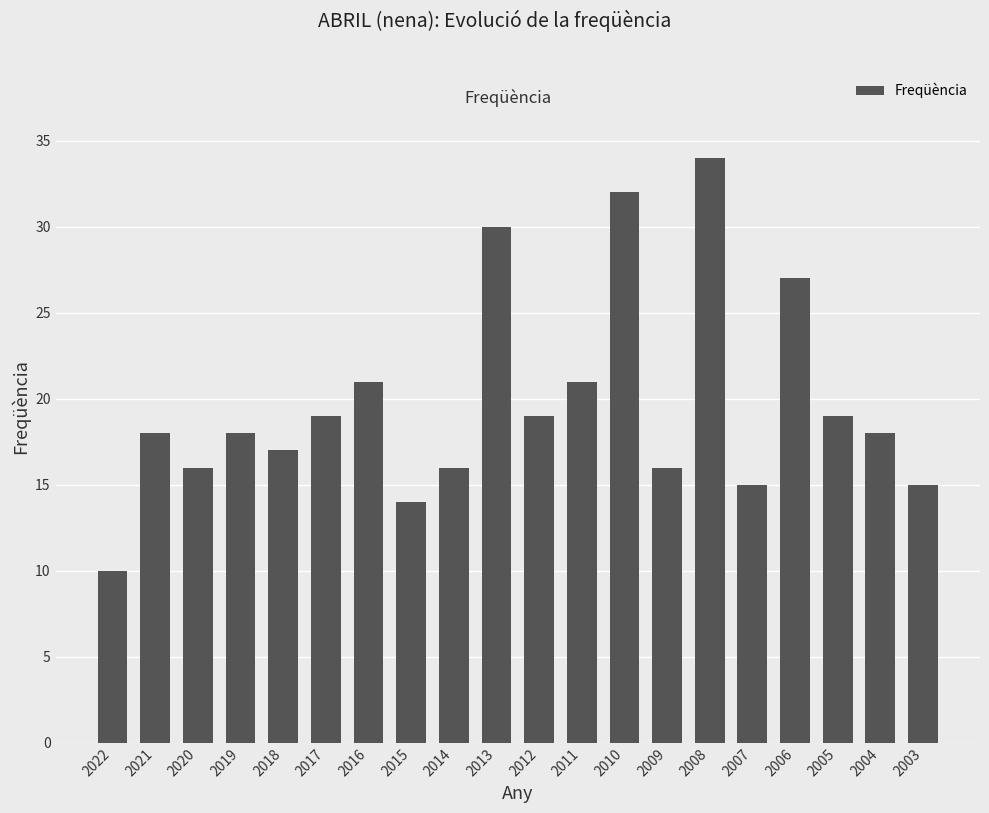

What is the greatest value displayed?

34